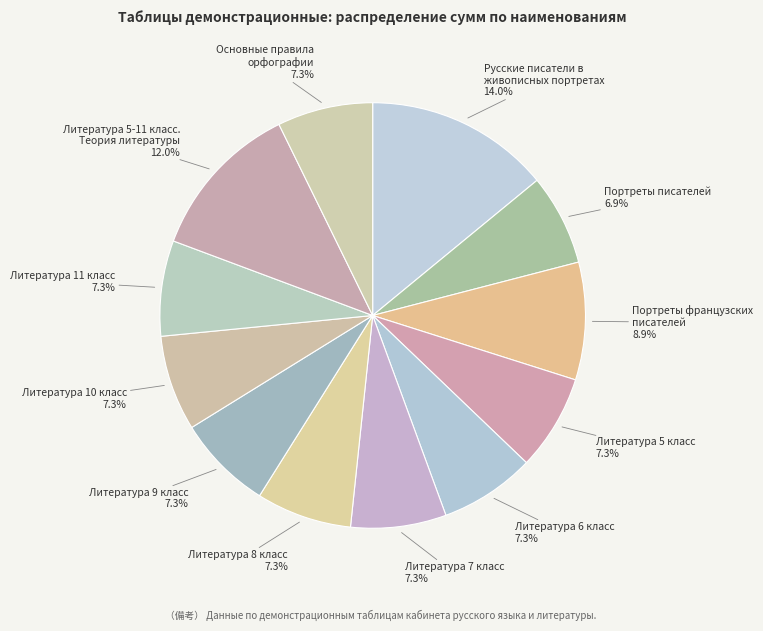

To the nearest percent, what portion does Литература 5 класс represent?

7%